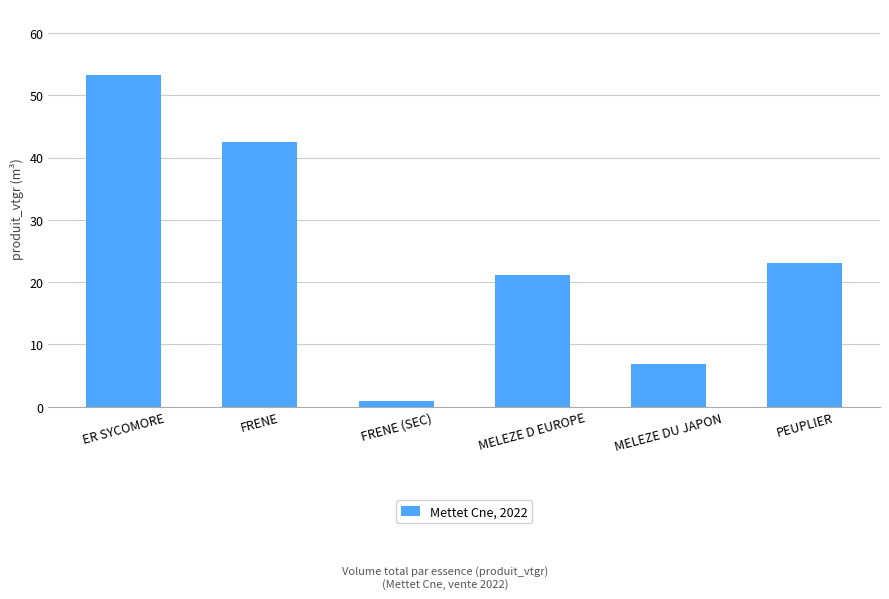

Does the chart contain any negative values?

No